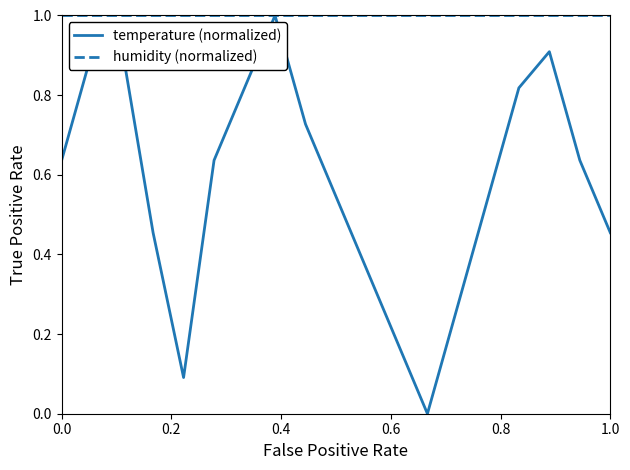

How many lines are shown in the chart?

2